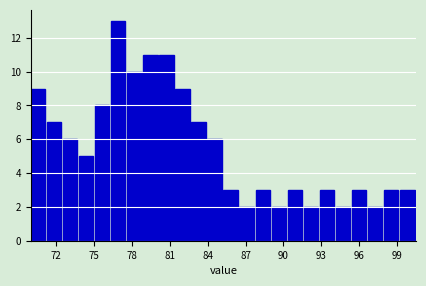

Read against the x-axis, roughly where is the centre of the tallest bar?

77.0